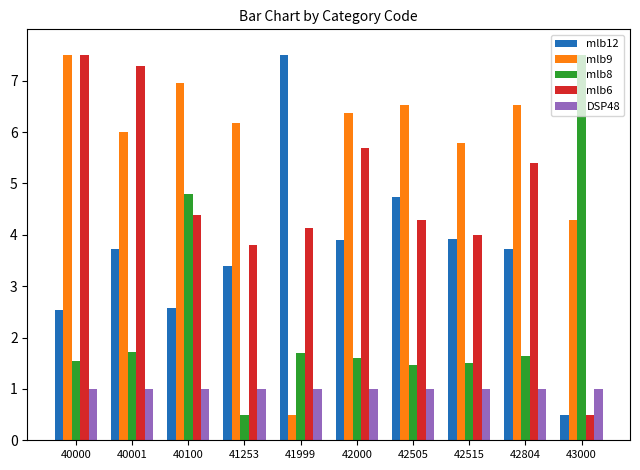

How many groups of bars are there?

10